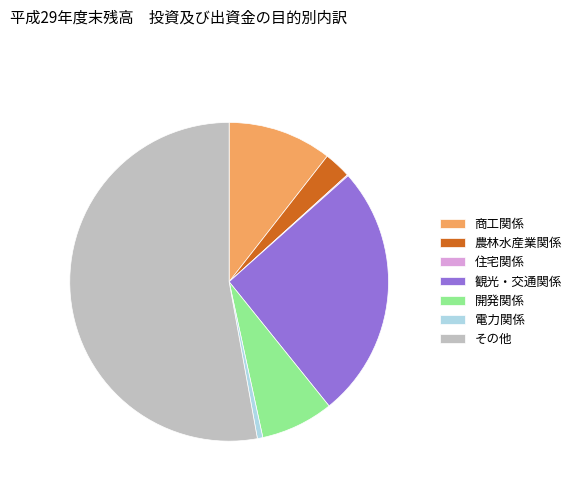

True or false: 観光・交通関係 accounts for 26% of the total.

True